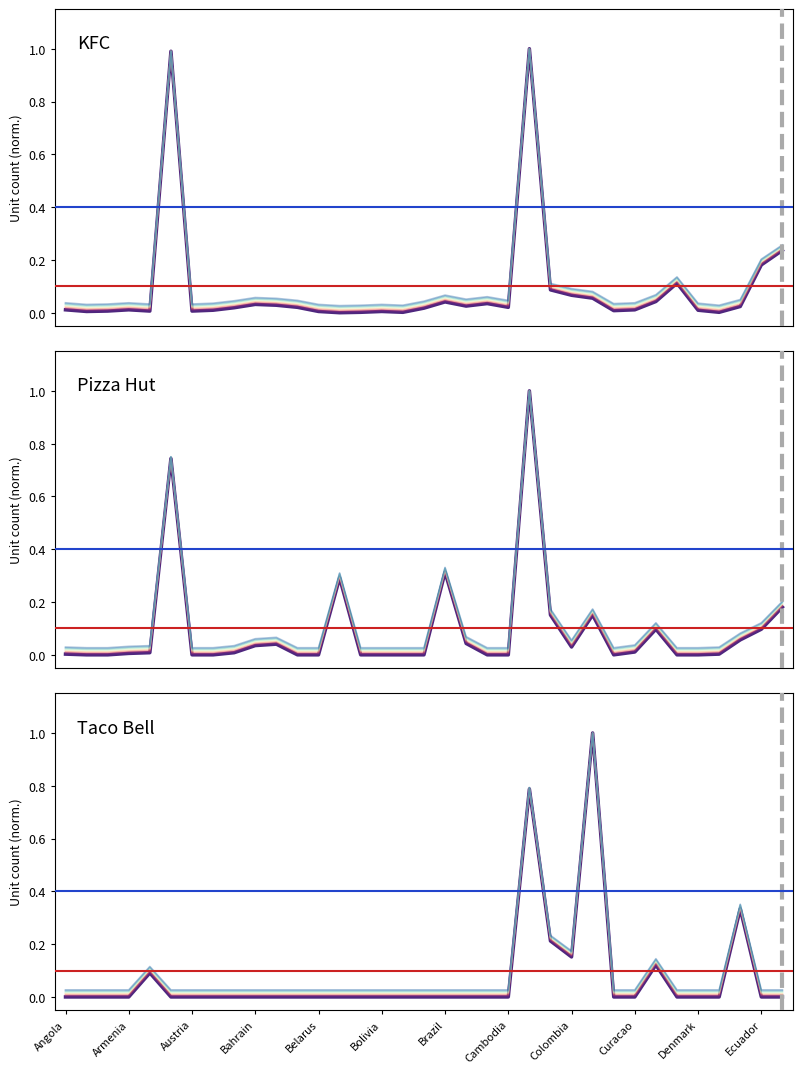

What are all the series names shown in the legend?

KFC, Pizza Hut, Taco Bell